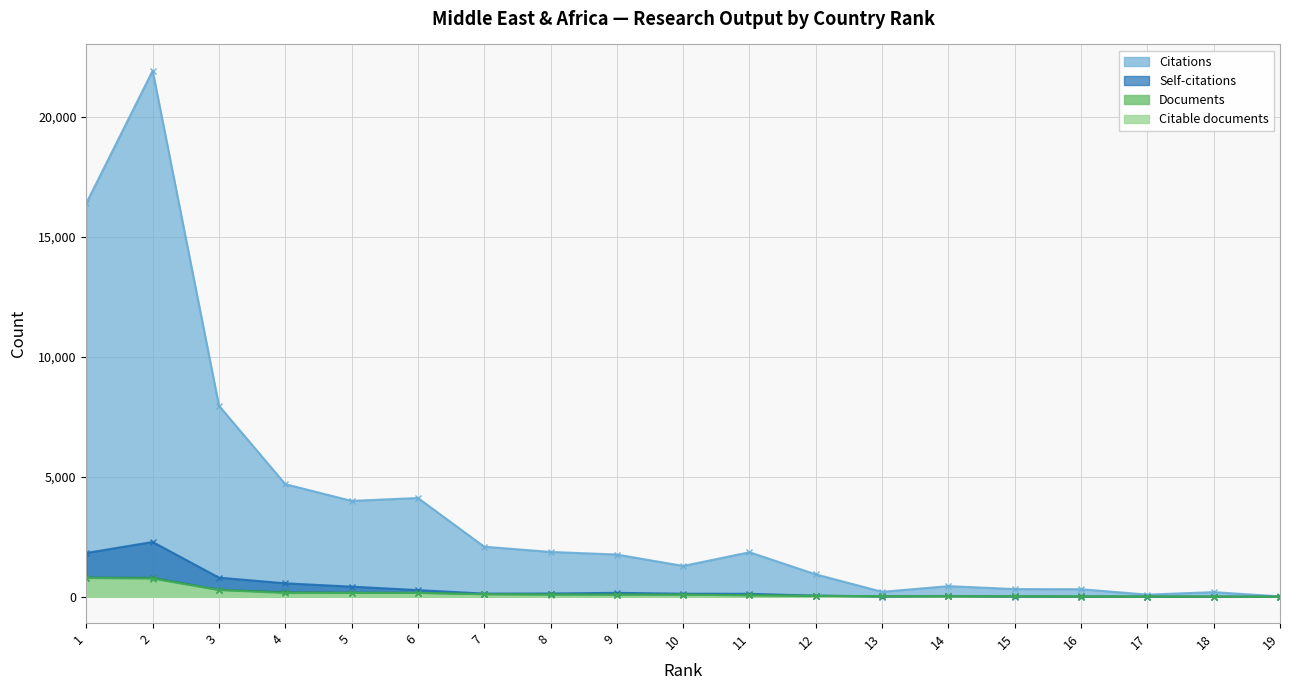

How many distinct data groups are displayed?

4